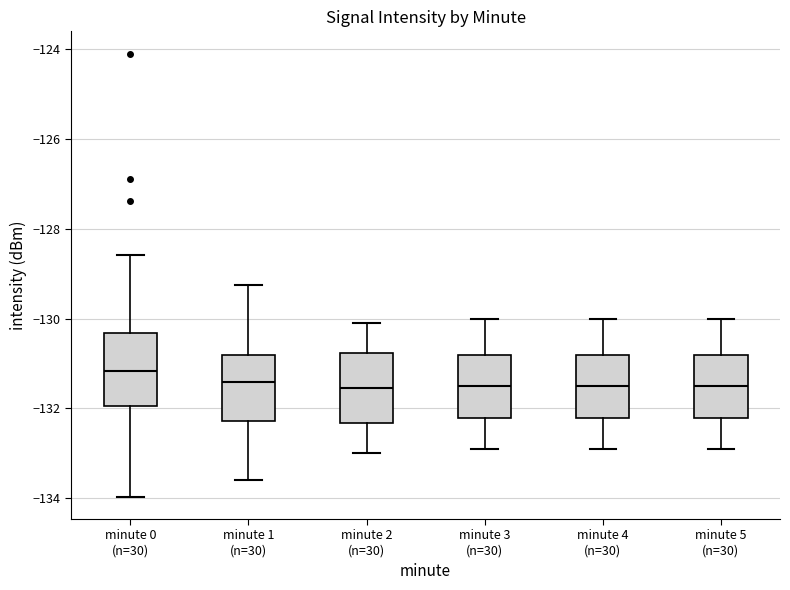

Where does the median line of the box for minute 1 (n=30) sit on the y-axis? The values are not printed on the chart, so give them approximately, as read against the axis.

-131.4